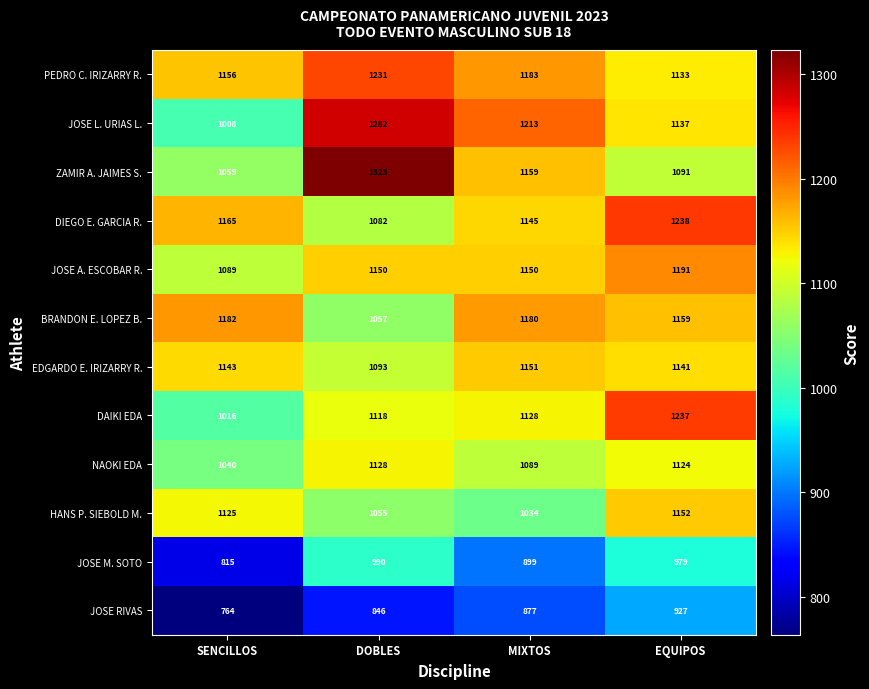

Where does the PEDRO C. IRIZARRY R. series first go above 1183?

DOBLES